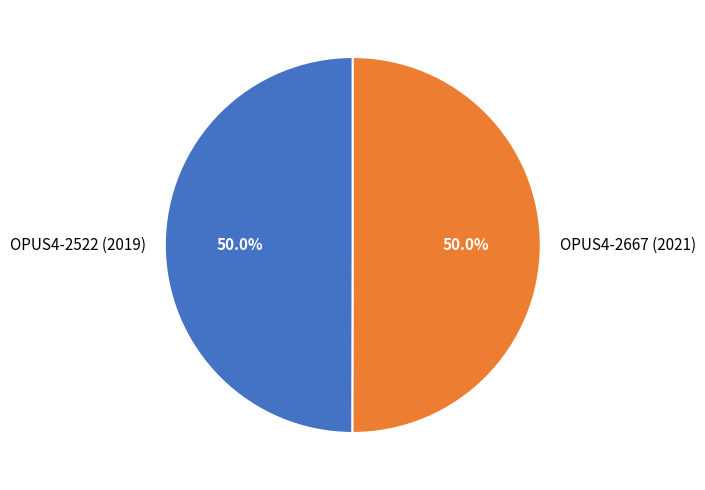

What is the ratio of the value at OPUS4-2667 (2021) to the value at OPUS4-2522 (2019)?

1.0